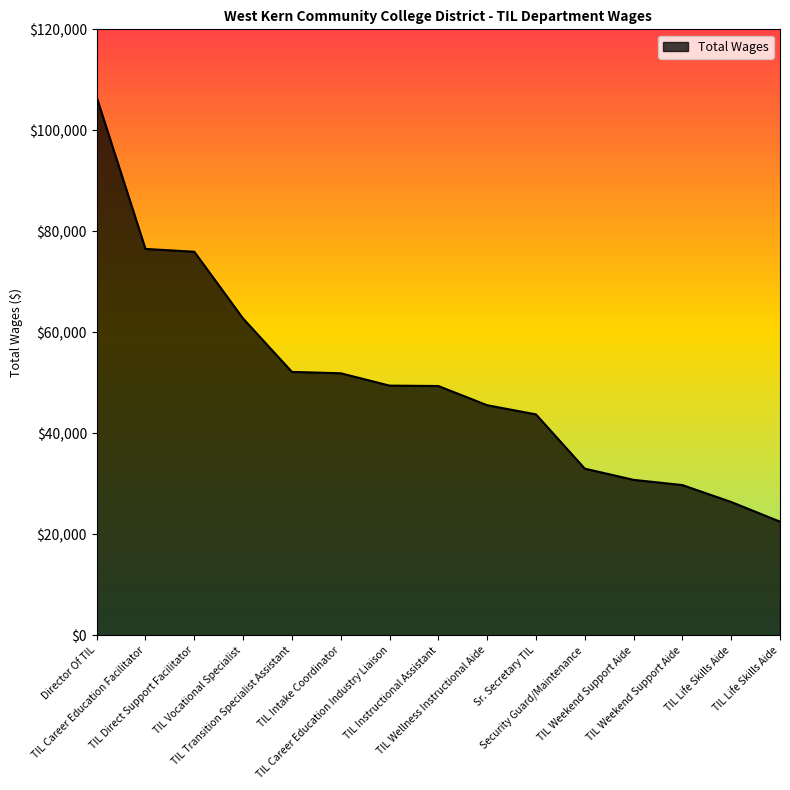

What is the value of the 3rd point from the left?

75953